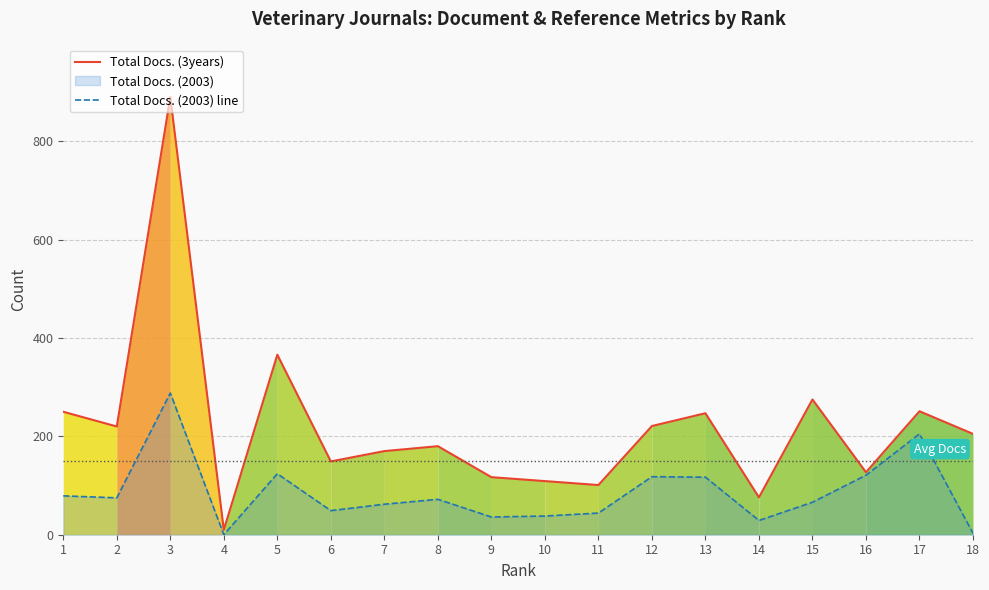

Between 12 and 3, which is larger?

3